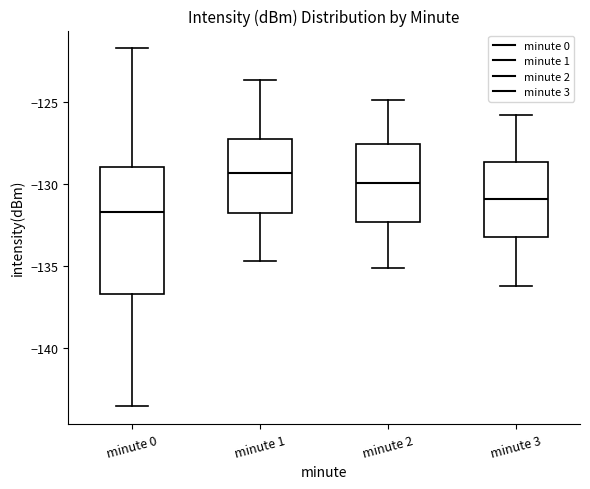

Comparing the boxes themselves (not the whiskers), which one is the tallest?

minute 0